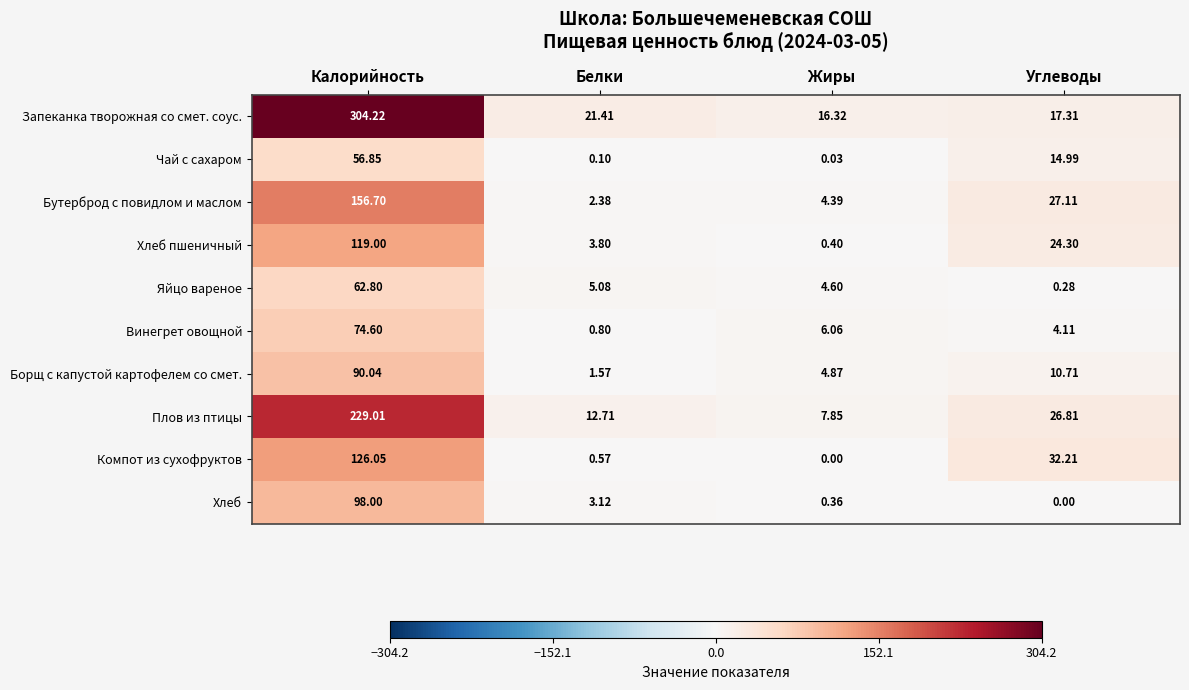

Rank the series at Углеводы from highest to lowest value.

Компот из сухофруктов, Бутерброд с повидлом и маслом, Плов из птицы, Хлеб пшеничный, Запеканка творожная со смет. соус., Чай с сахаром, Борщ с капустой картофелем со смет., Винегрет овощной, Яйцо вареное, Хлеб